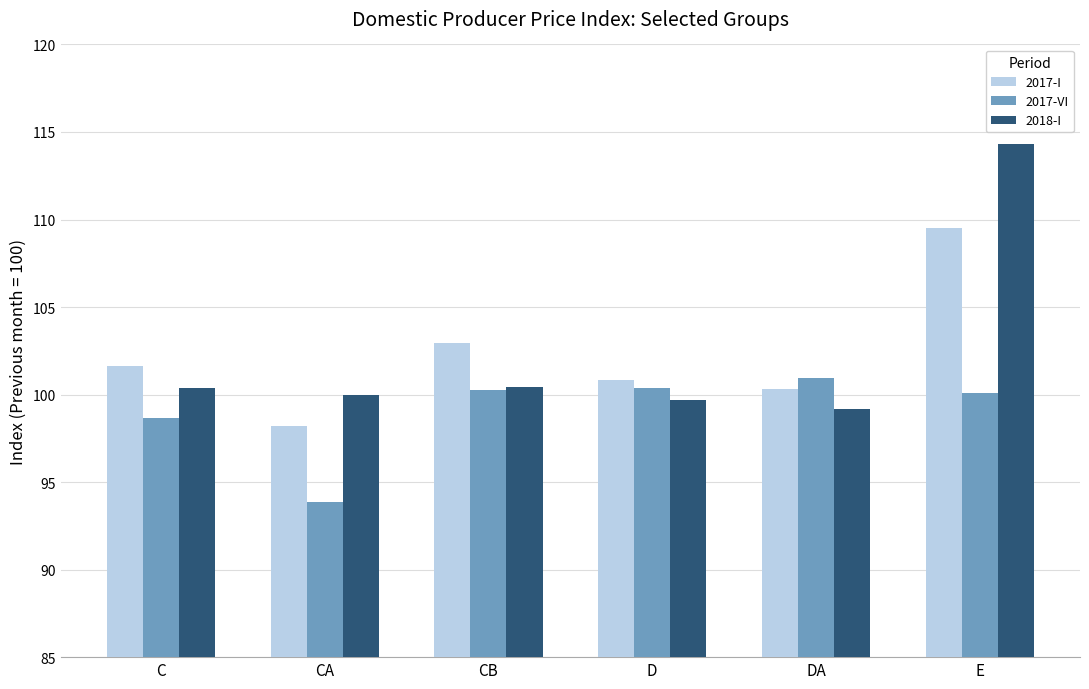

The 2017-VI series shows 100.3 at D. True or false?

True